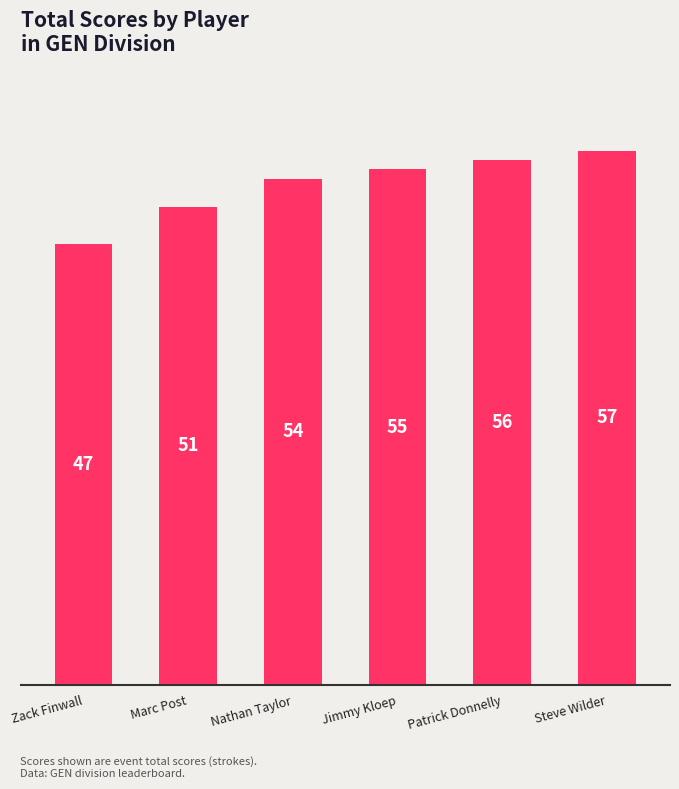

True or false: the data shows 47 at Zack Finwall.

True